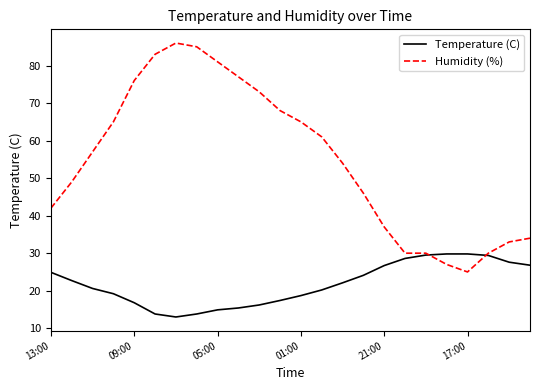

Which series has the largest total across all categories?

Humidity (%)